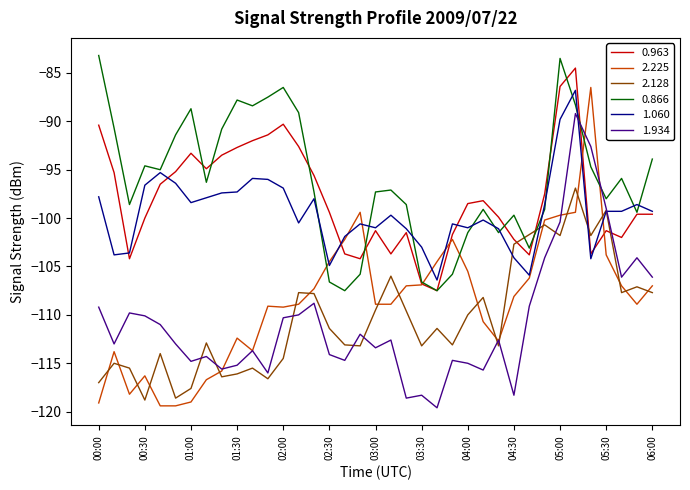

Which series has the largest range (max minus min)?

2.225